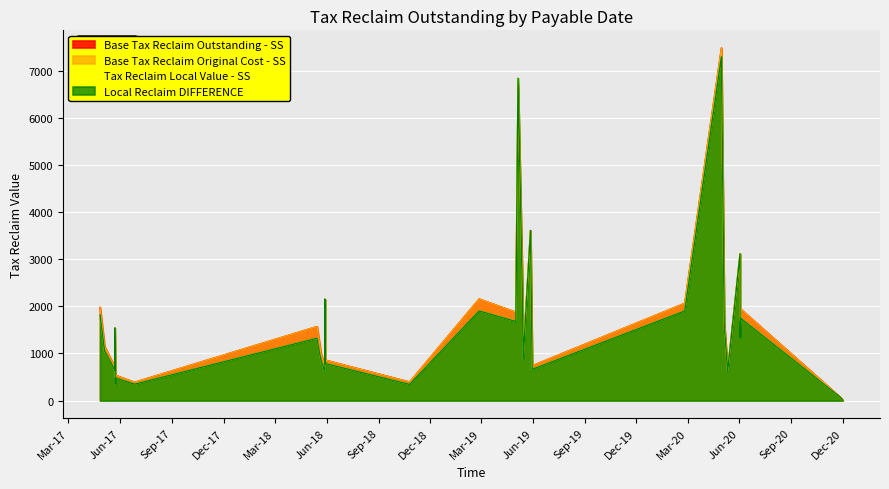

What is the label of the 29th point from the right?

2017-05-04